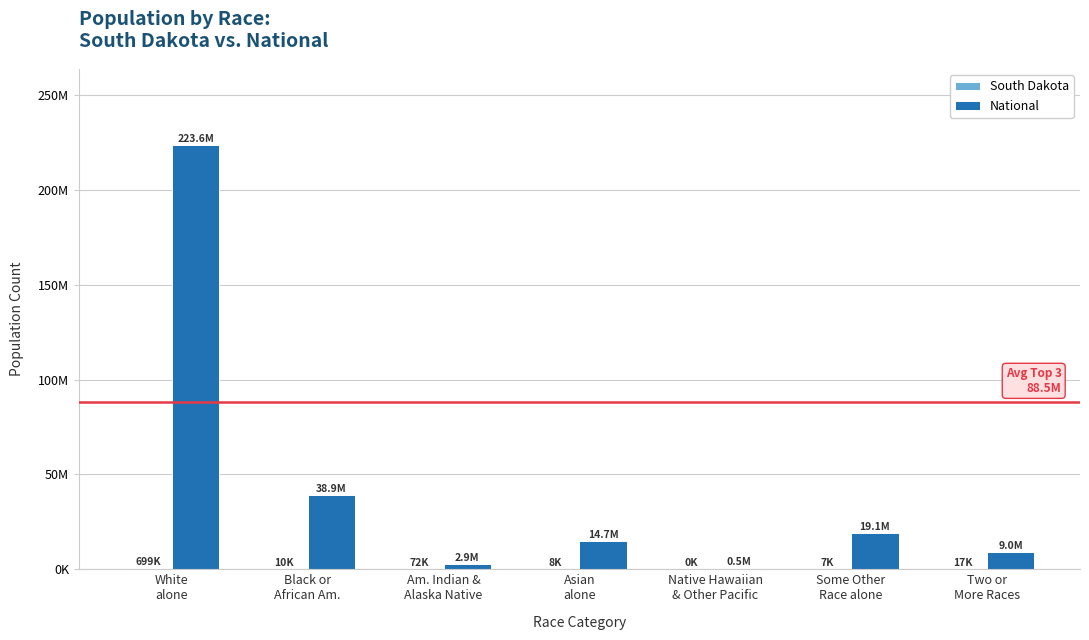

Are the bars grouped side by side (vs. stacked)?

Yes